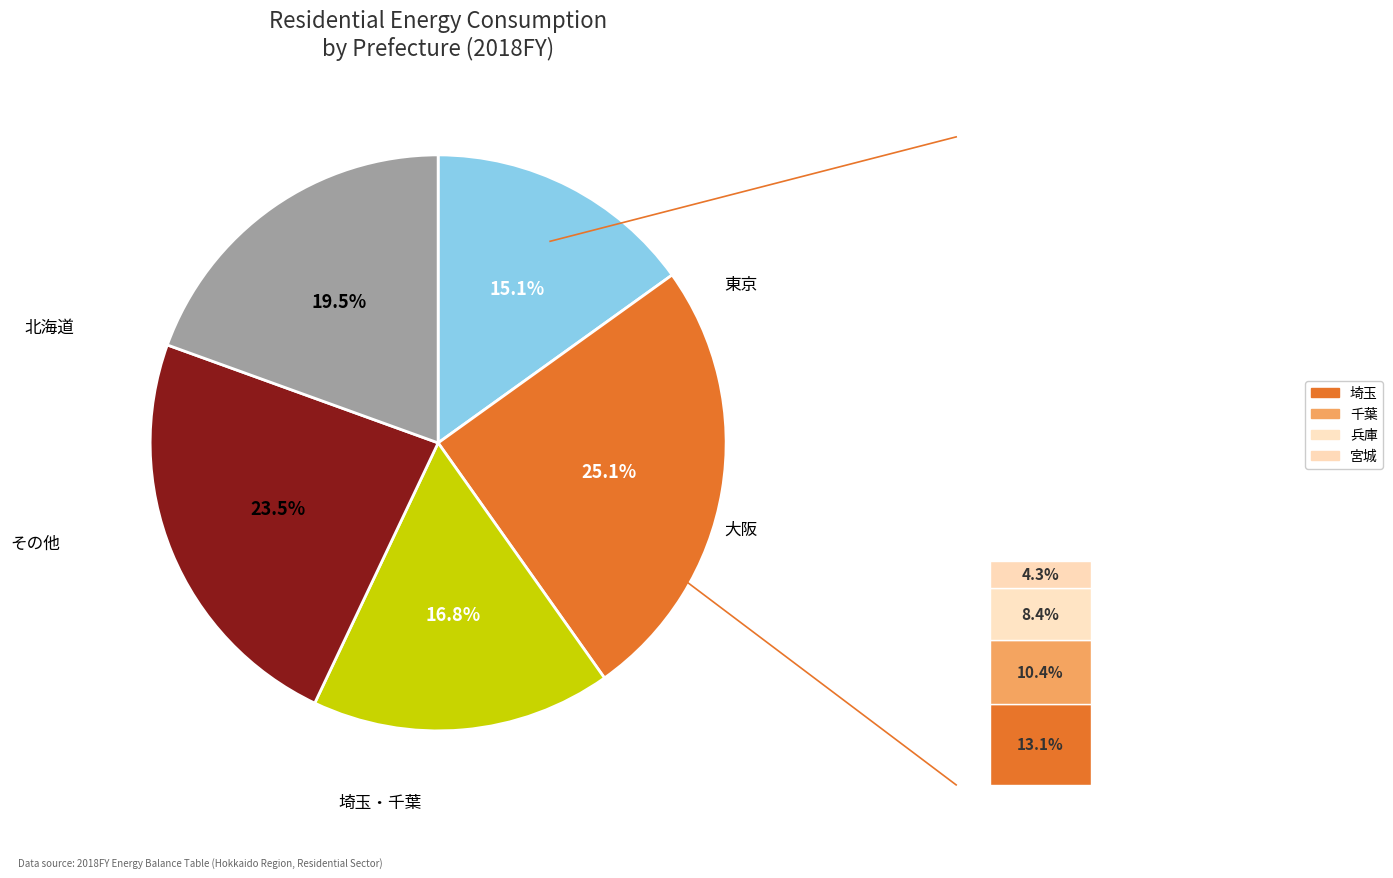

Is 北海道 the majority of the pie?

No